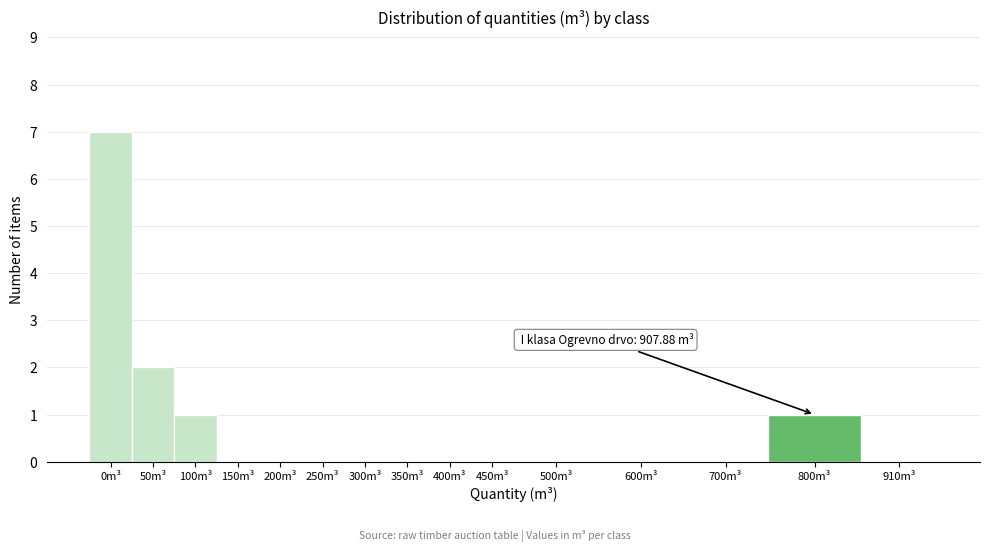

Reading left to right, transcribe all the data shown in this chart.

0m³=7	50m³=2	100m³=1	150m³=0	200m³=0	250m³=0	300m³=0	350m³=0	400m³=0	450m³=0	500m³=0	600m³=0	700m³=0	800m³=1	910m³=0